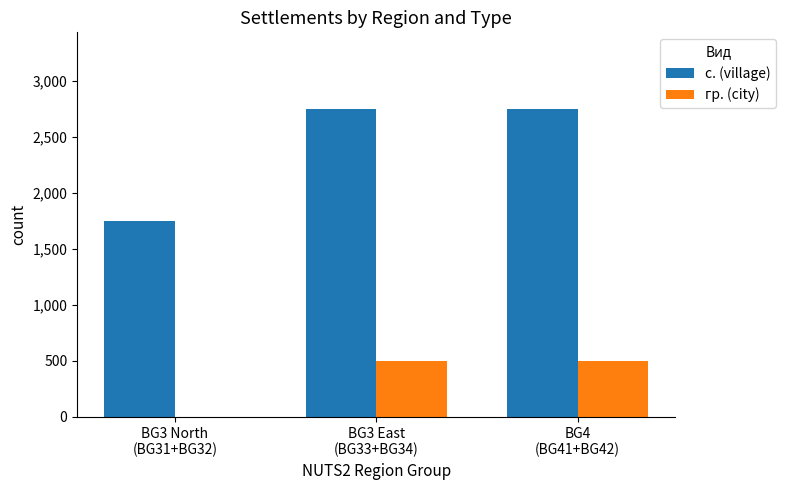

Read the с. (village) value at BG4
(BG41+BG42).

2750